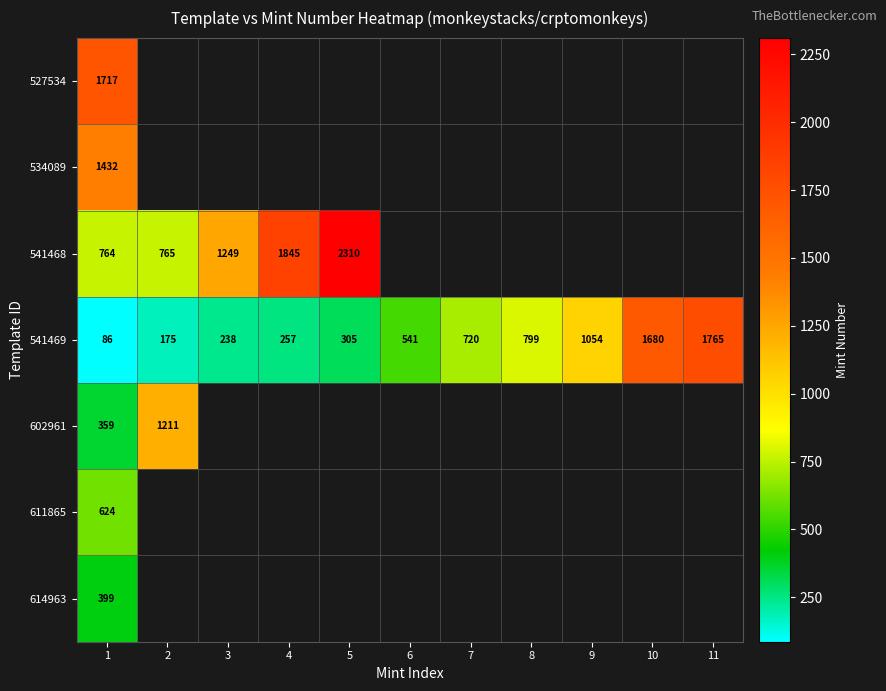

At 1, list the series in order from largest to smallest.

527534, 534089, 541468, 611865, 614963, 602961, 541469